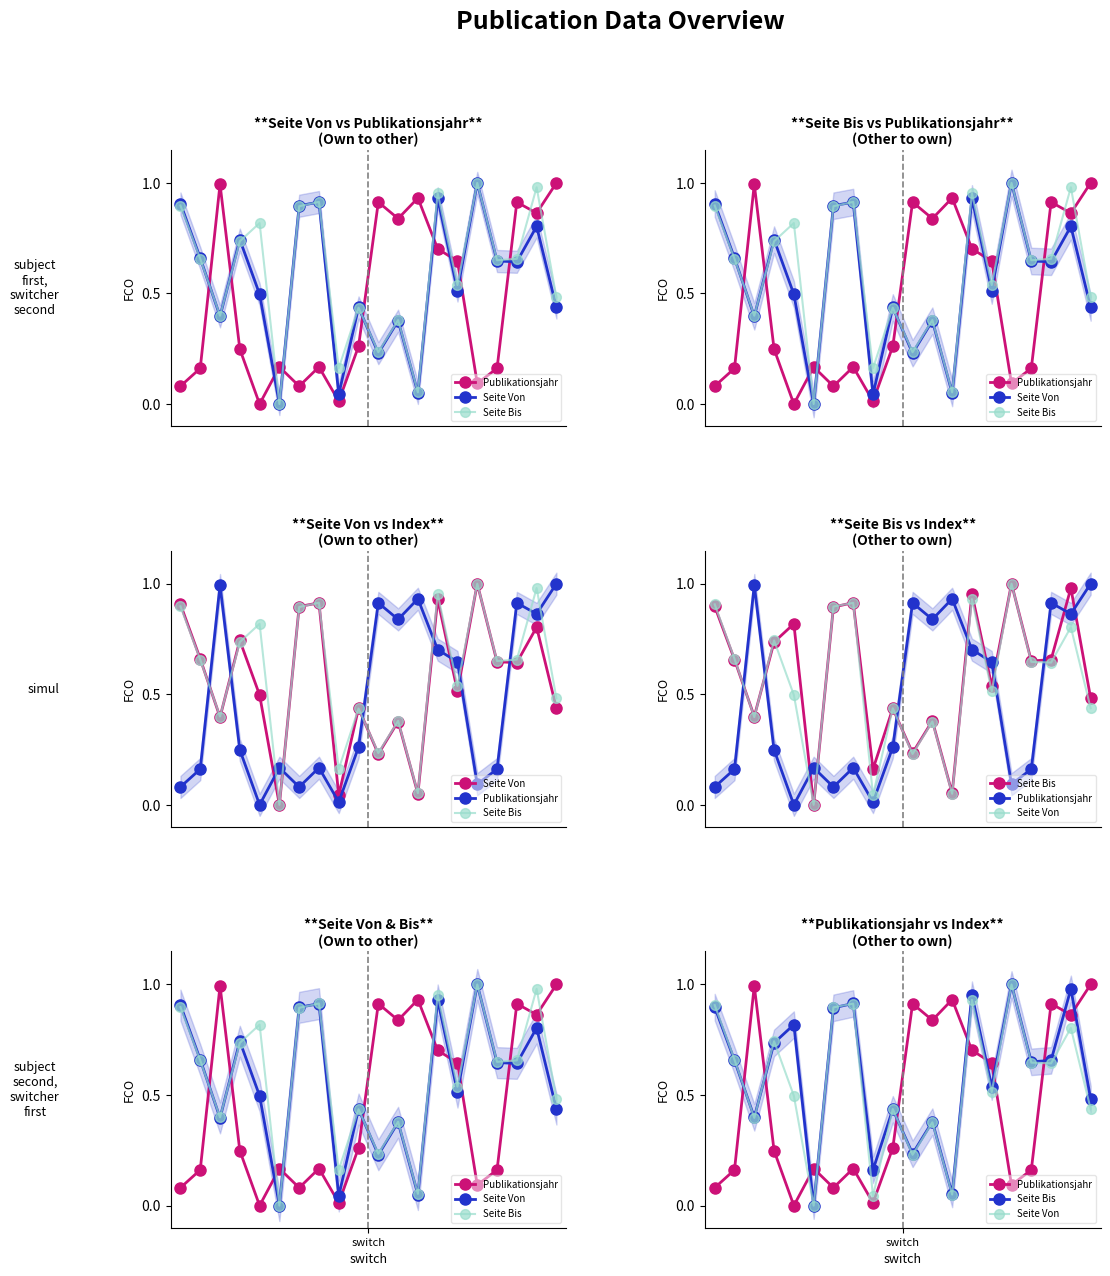

Which series has the widest spread of values?

Publikationsjahr